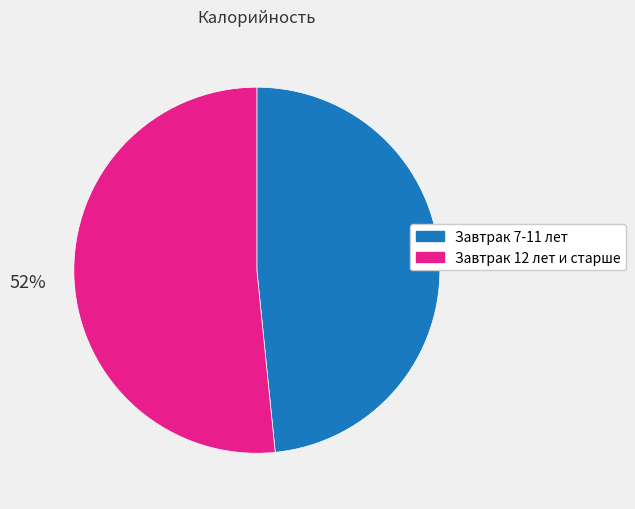

To the nearest percent, what portion does Завтрак 12 лет и старше represent?

52%